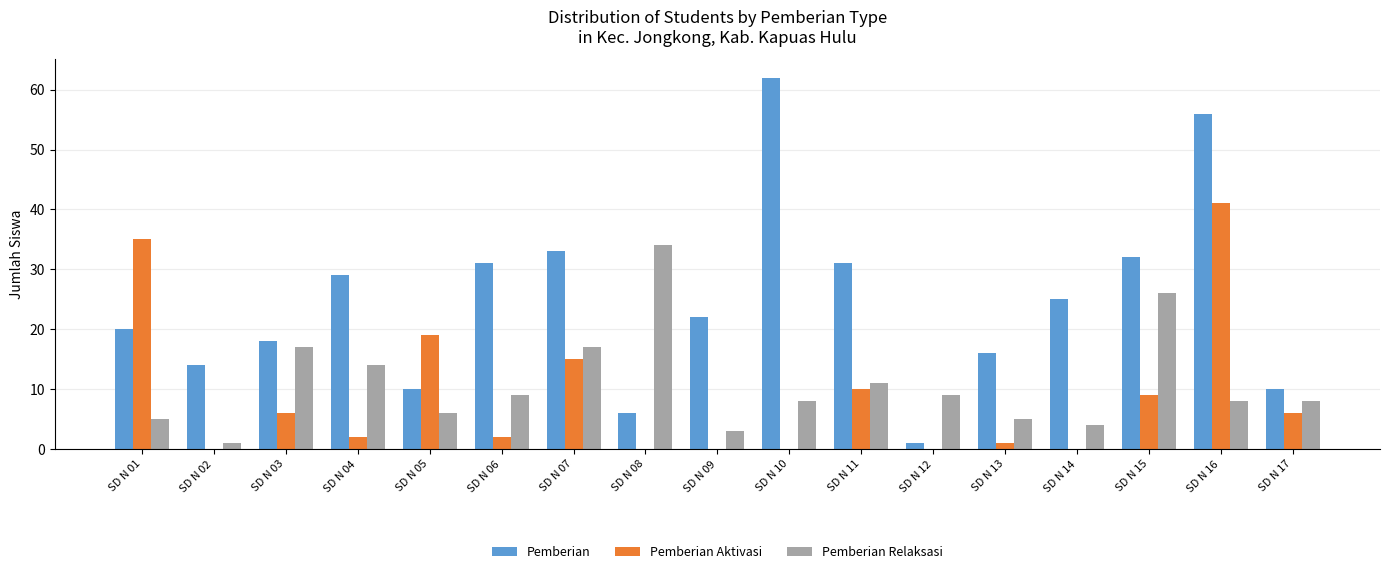

What is the sum of all Pemberian values?

416